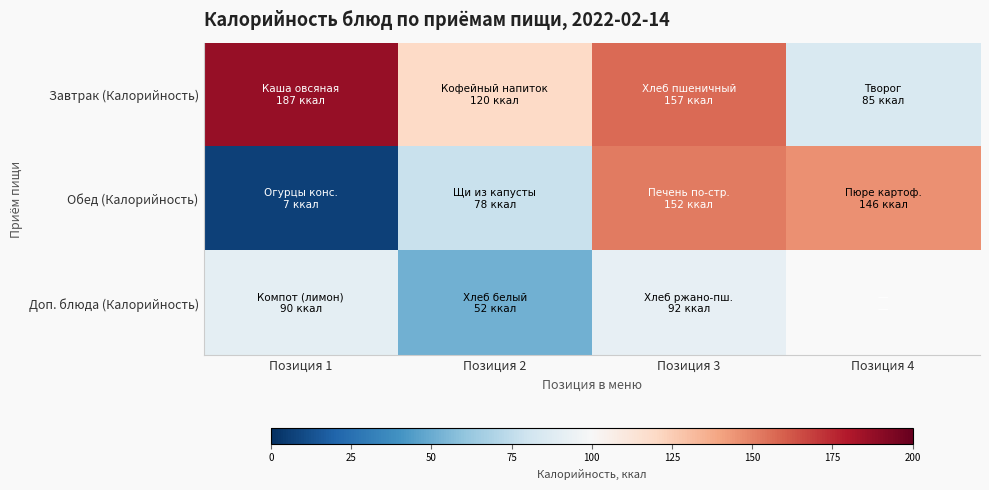

Which has a higher value, Позиция 1 or Позиция 4?

Позиция 1